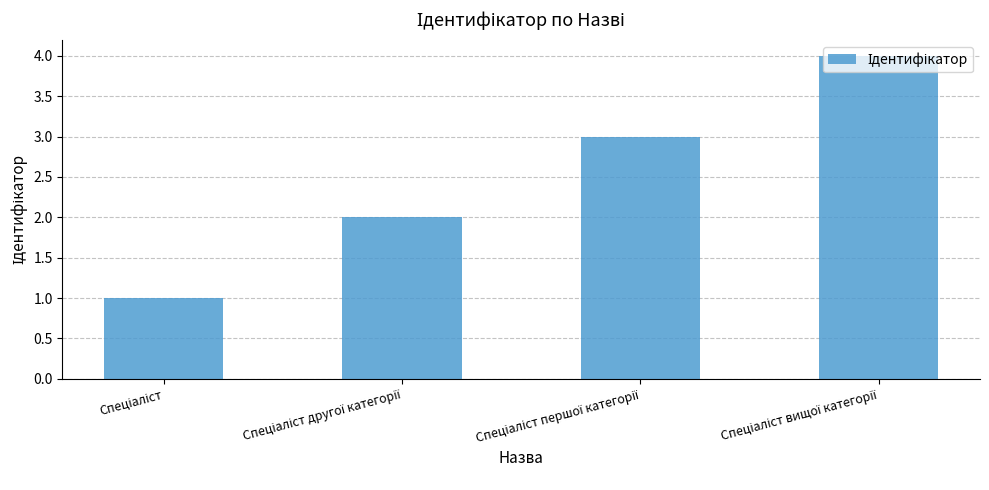

What is the greatest value displayed?

4